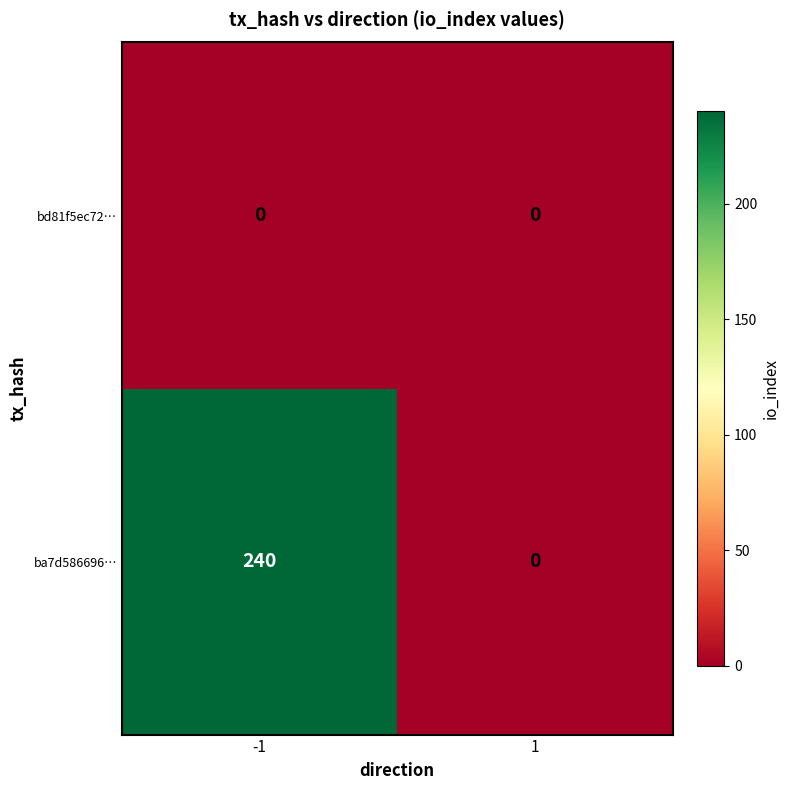

Which series has the widest spread of values?

ba7d586696…